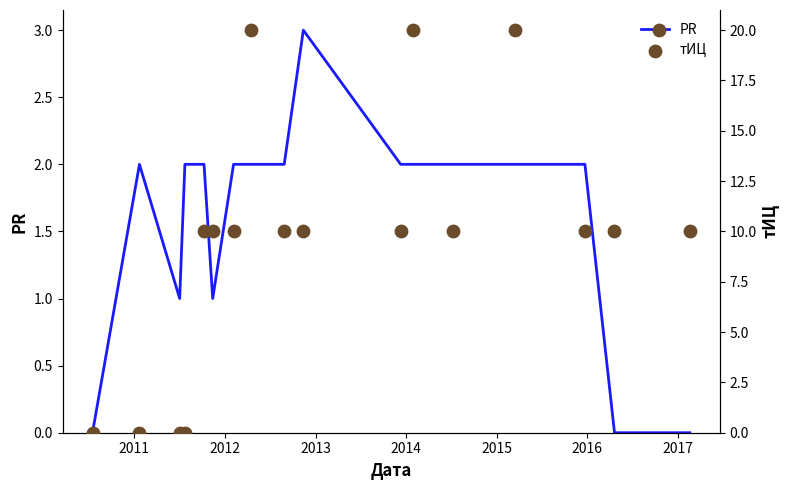

Which series has the largest total across all categories?

тИЦ